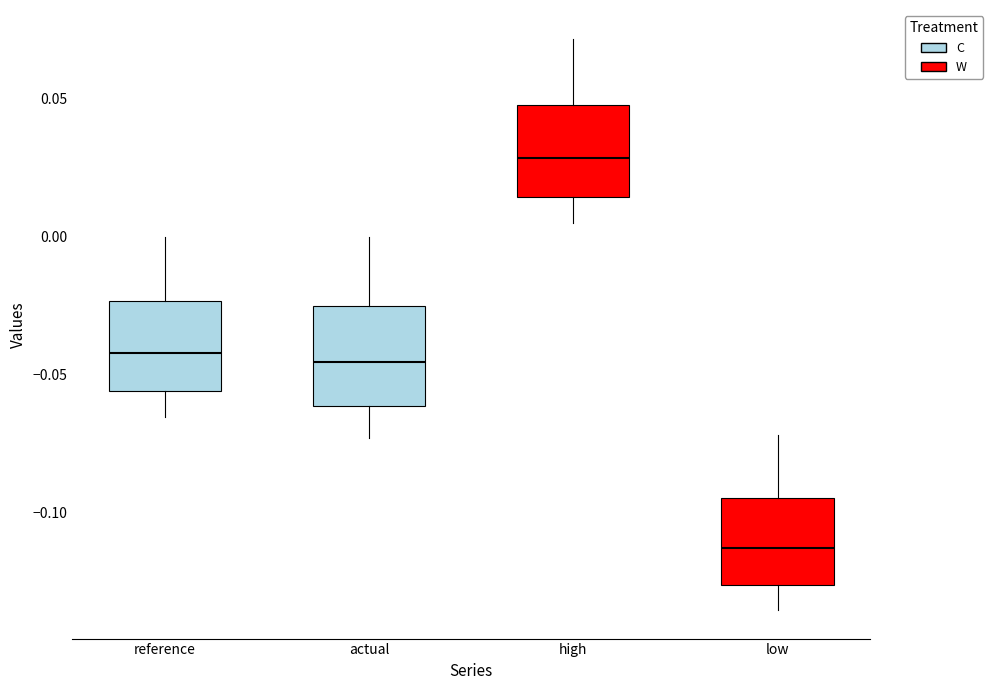

Which box has the lowest median line?

low